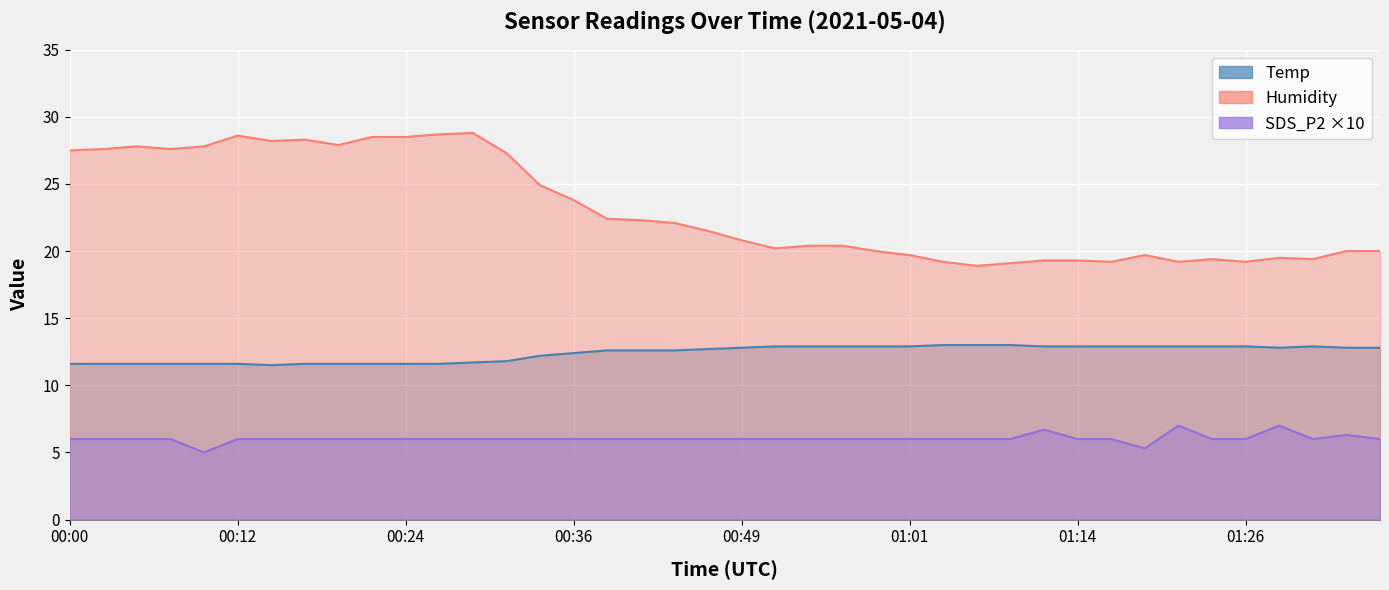

What is the sum of all Temp values?

495.6